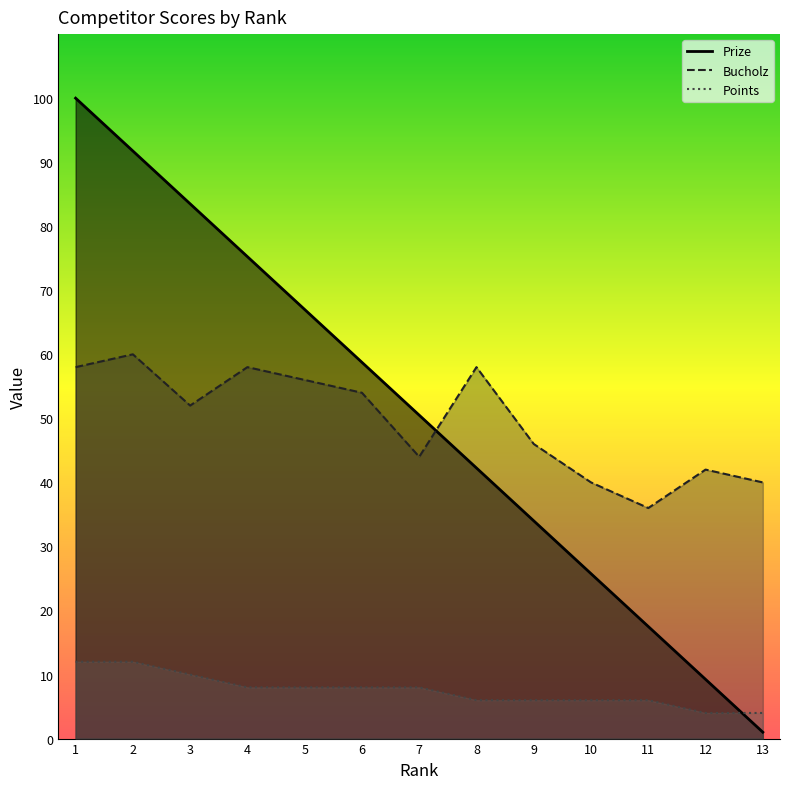

True or false: Prize has more than 1 interior local peaks.

False